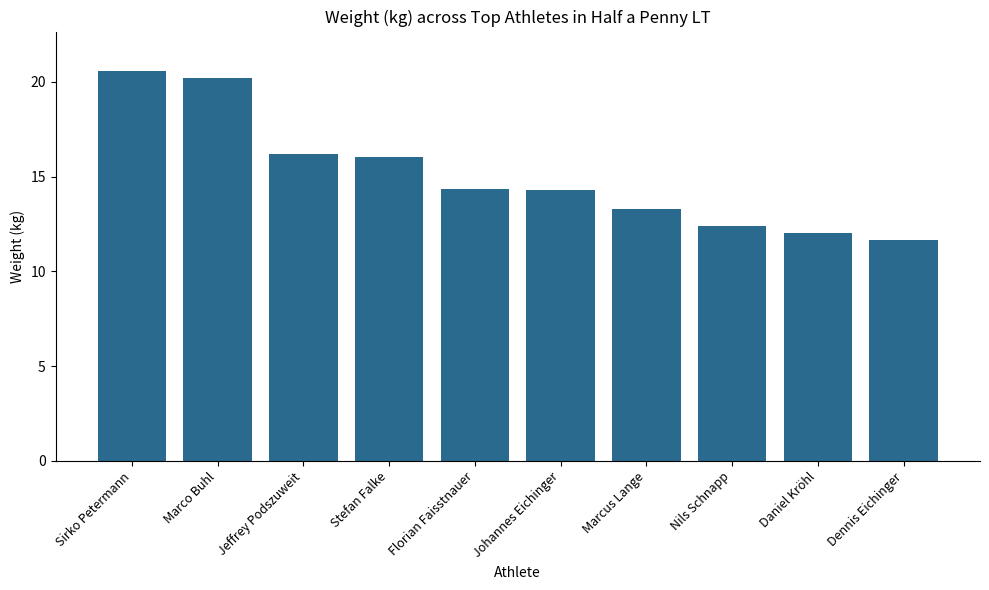

What is the value of the 9th bar from the left?

12.0